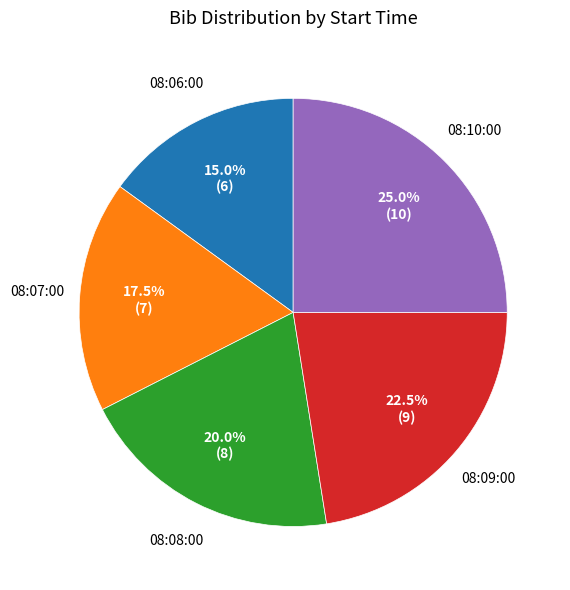

How many slices are in this pie chart?

5